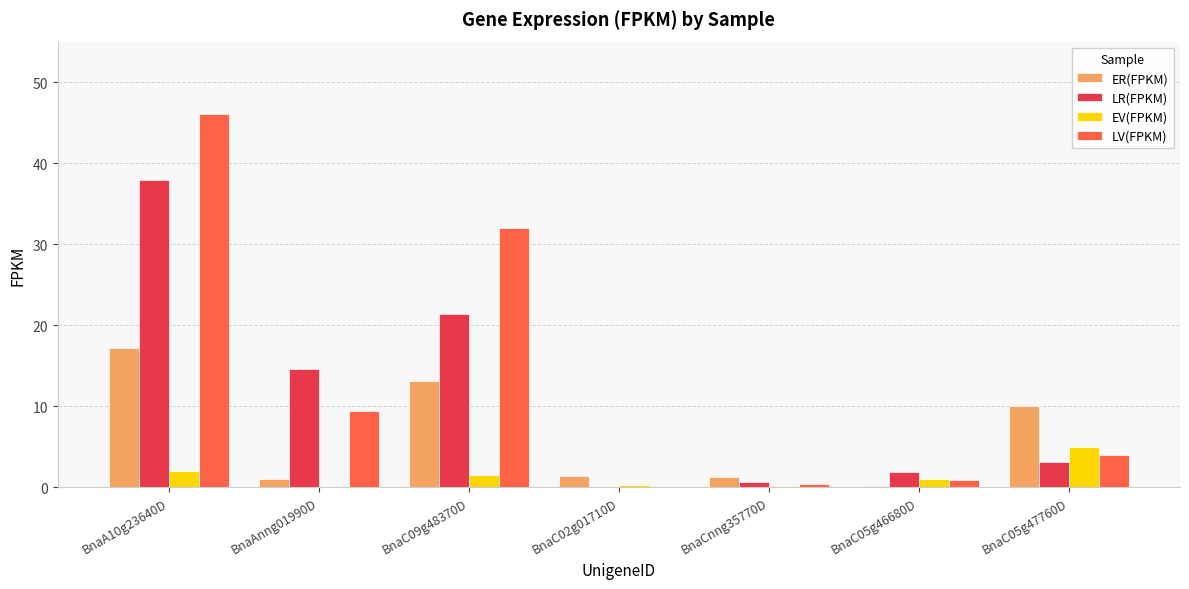

What is the sum of all LR(FPKM) values?

79.5